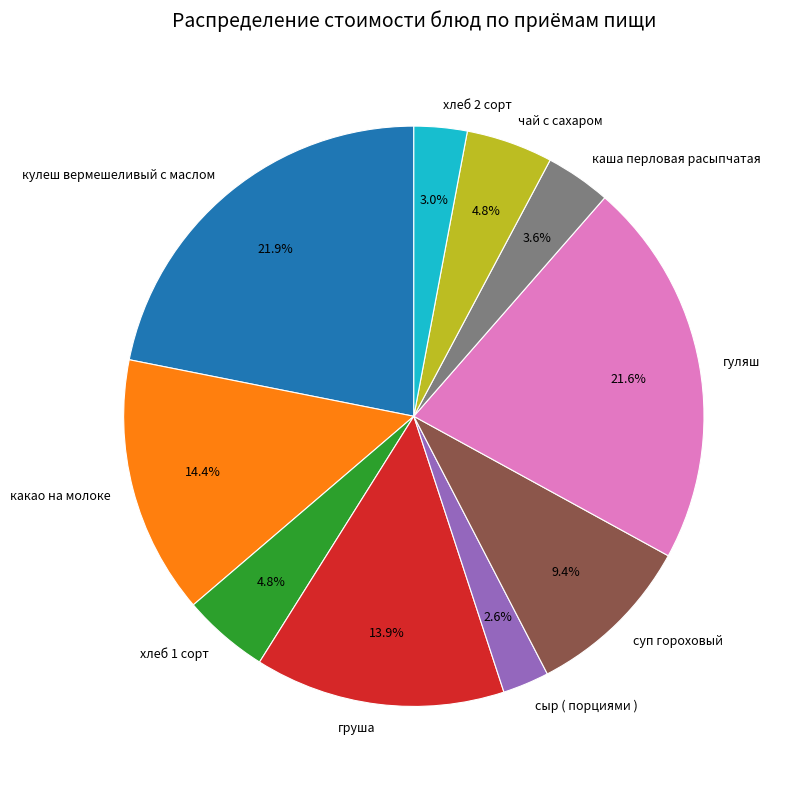

Is there a majority slice in this chart?

No